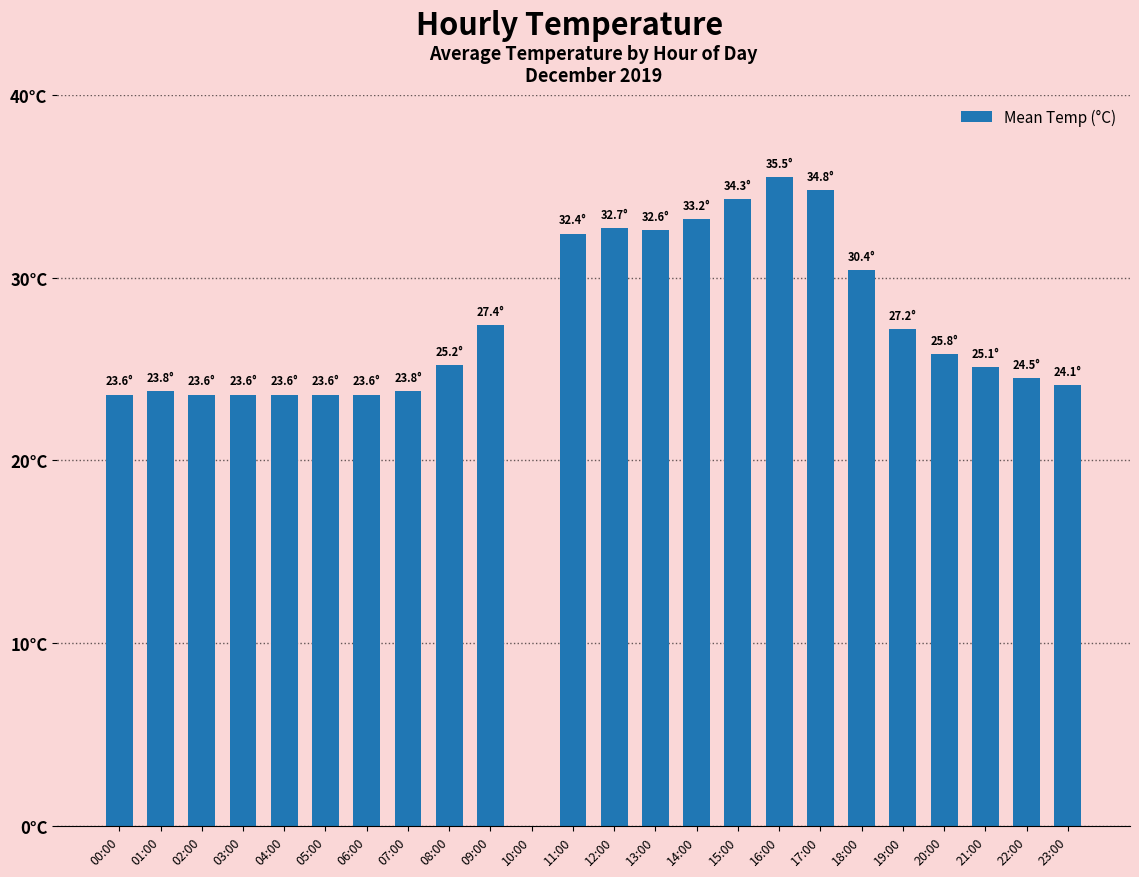

Are the bars horizontal?

No